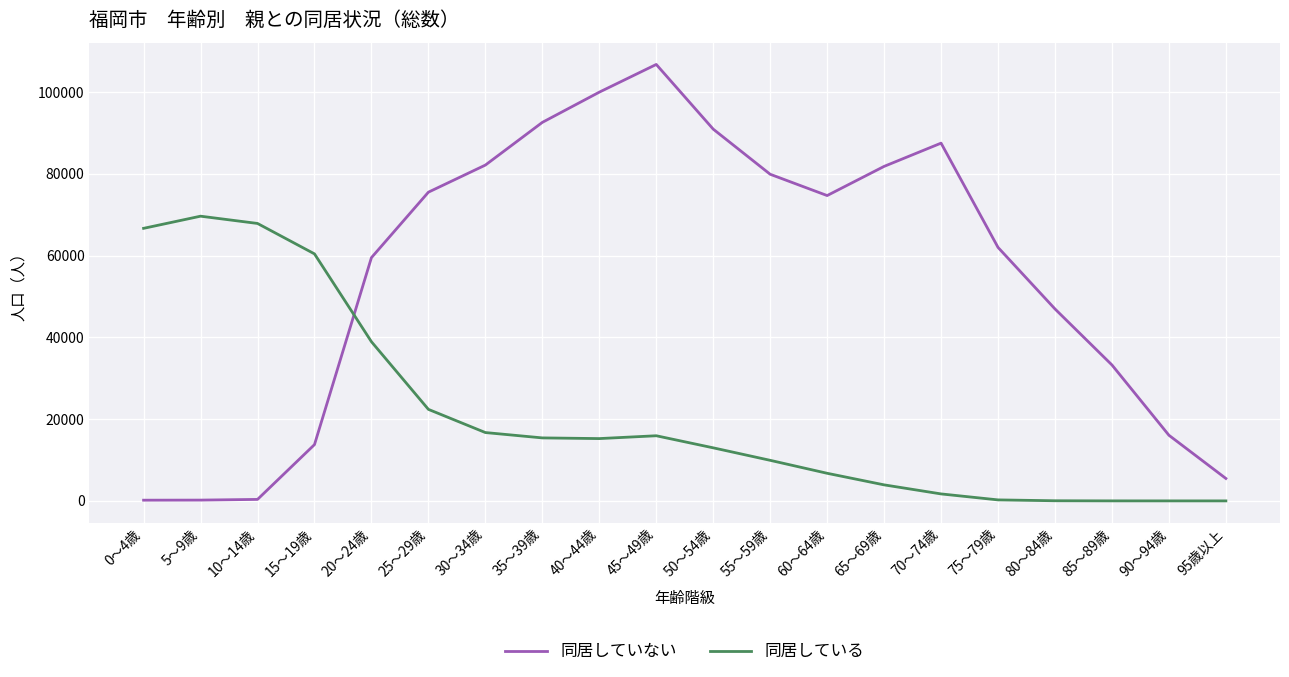

List the series in order of their overall mean, highest first.

同居していない, 同居している